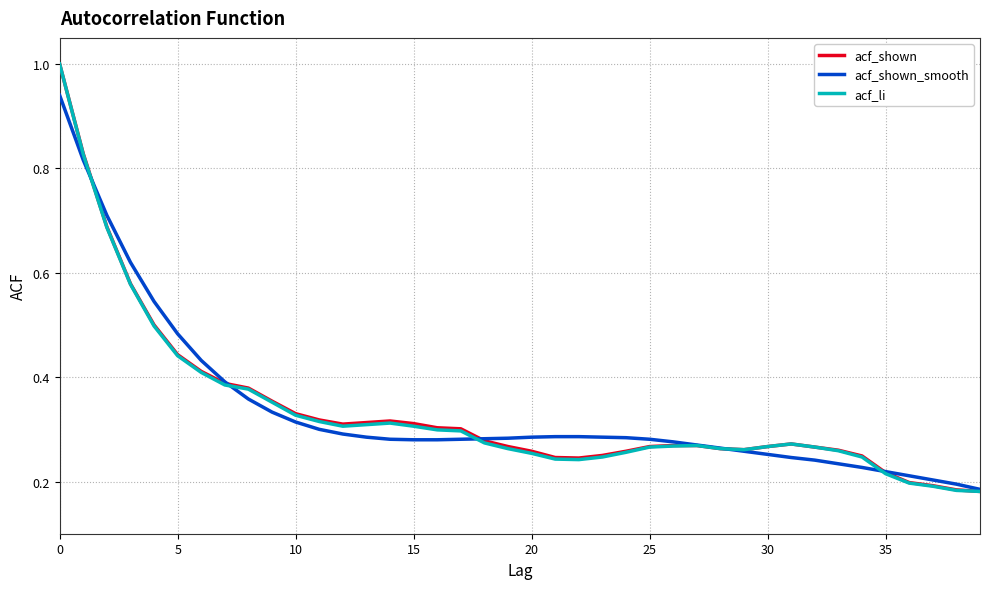

What is the maximum value for acf_shown?

1.0